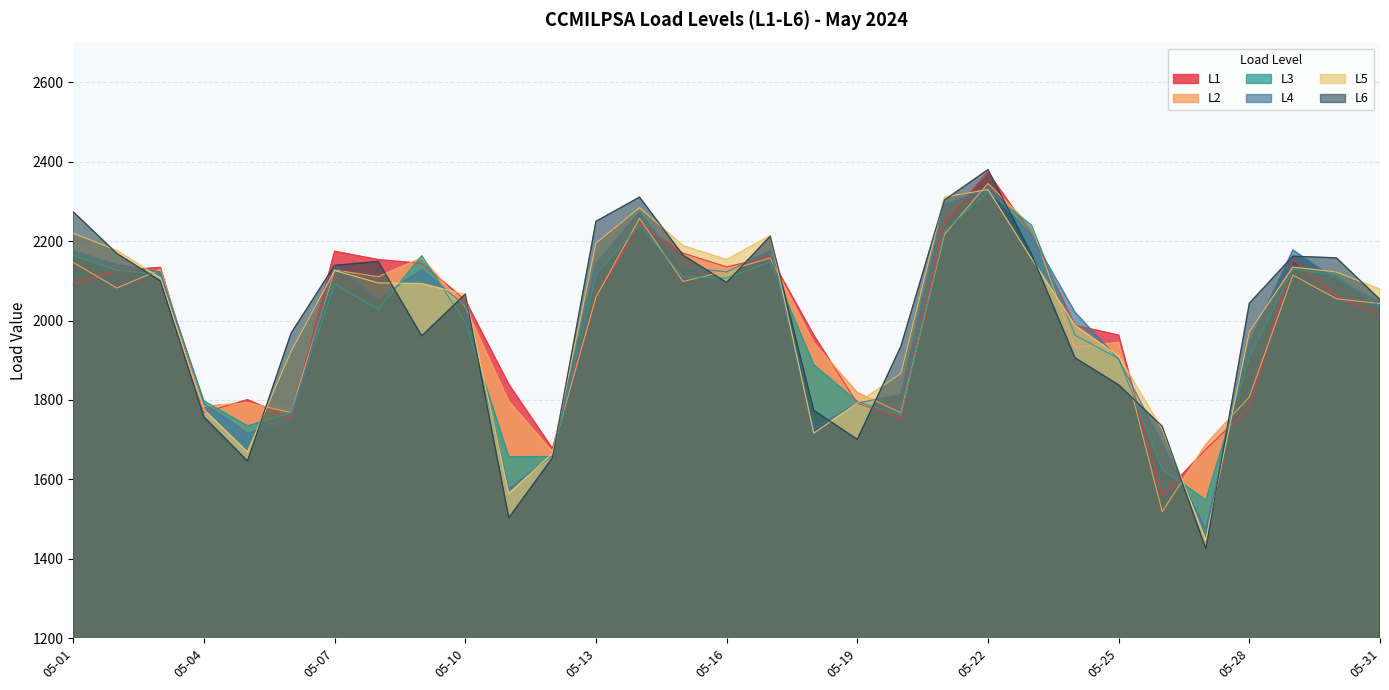

At how many categories does at least one series exceed 2365?

1